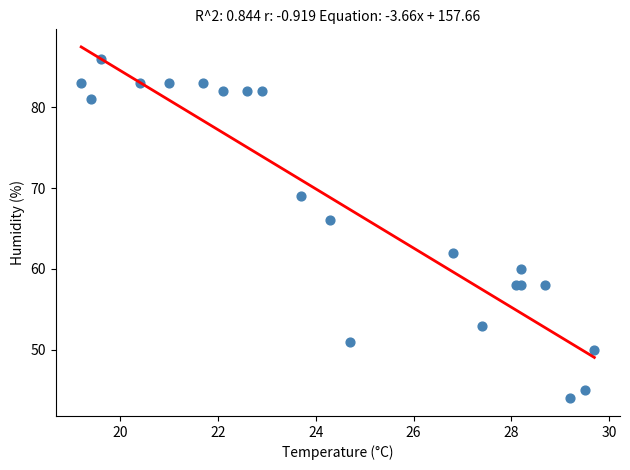

What Y value in the scatter plot is closest to 65?

66